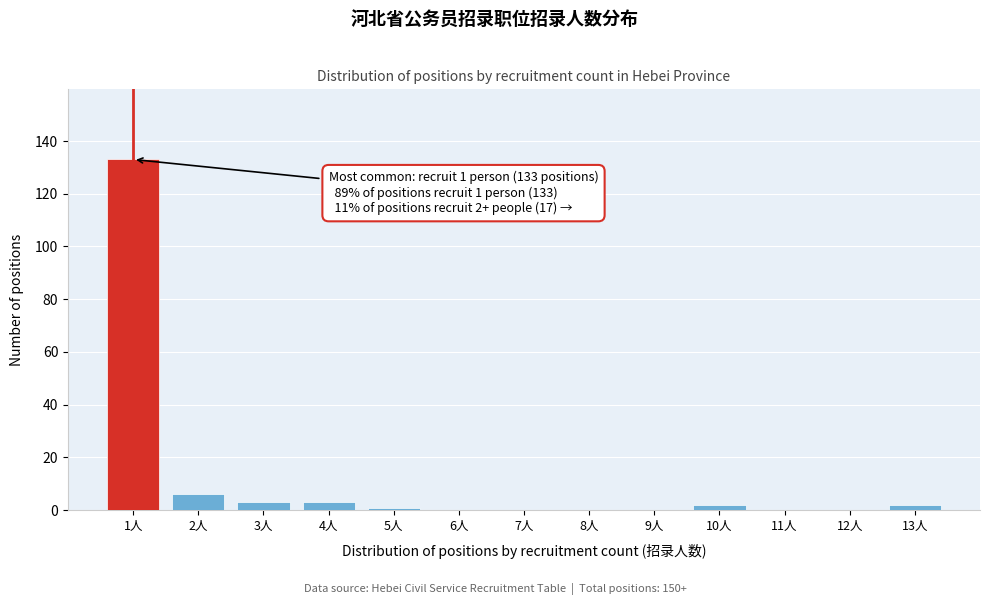

Over which range of the x-axis is the bar tallest?

0.5 to 1.5